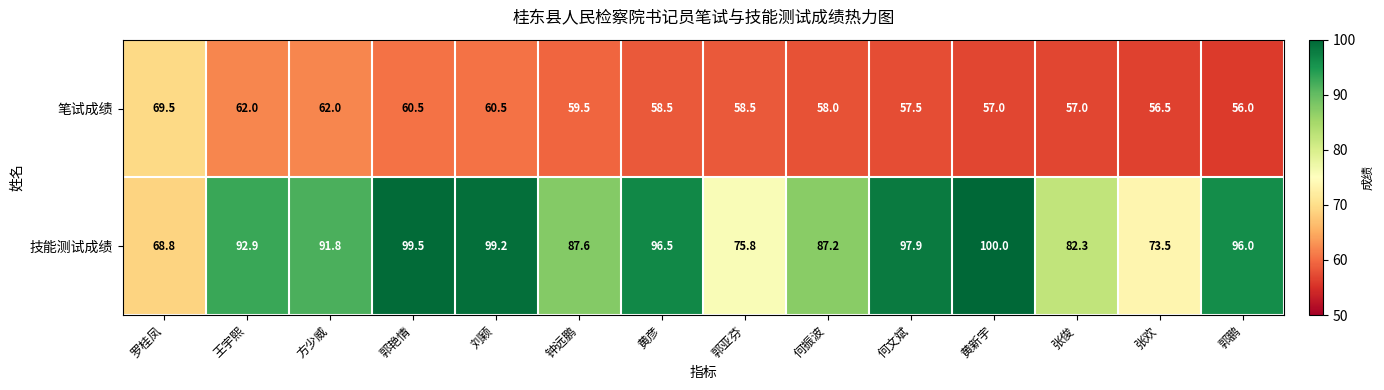

Which label corresponds to the smallest value in the chart?

郭鹏